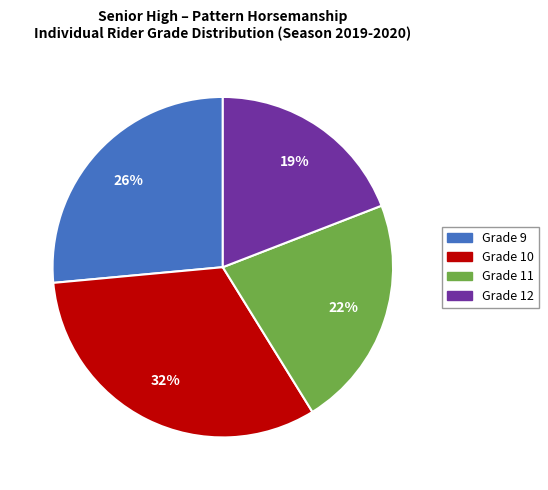

To the nearest percent, what is the average slice percentage?

25%